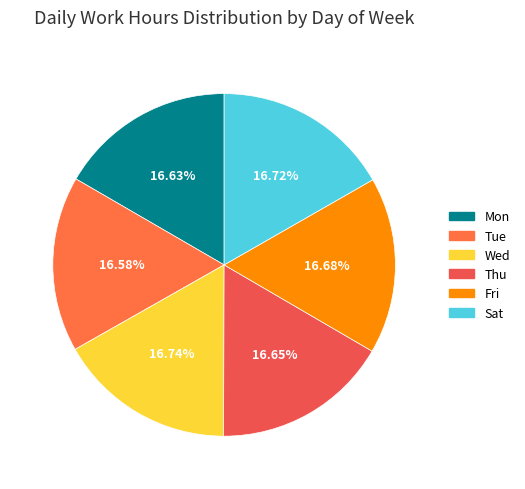

Is Wed the majority of the pie?

No